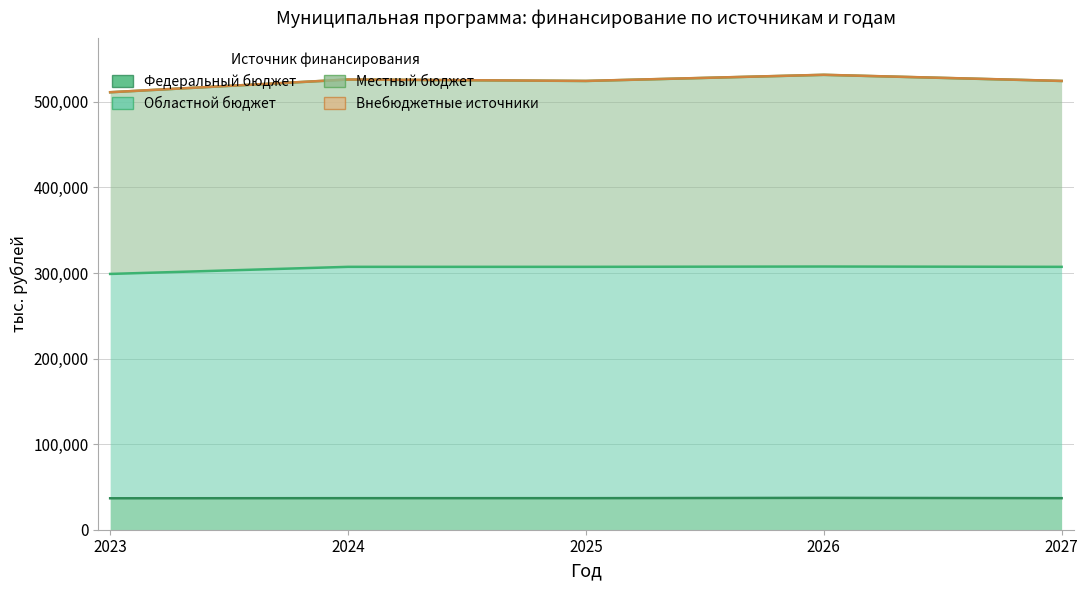

What is the value of the Внебюджетные источники point at the 5th from the left?

524458.5